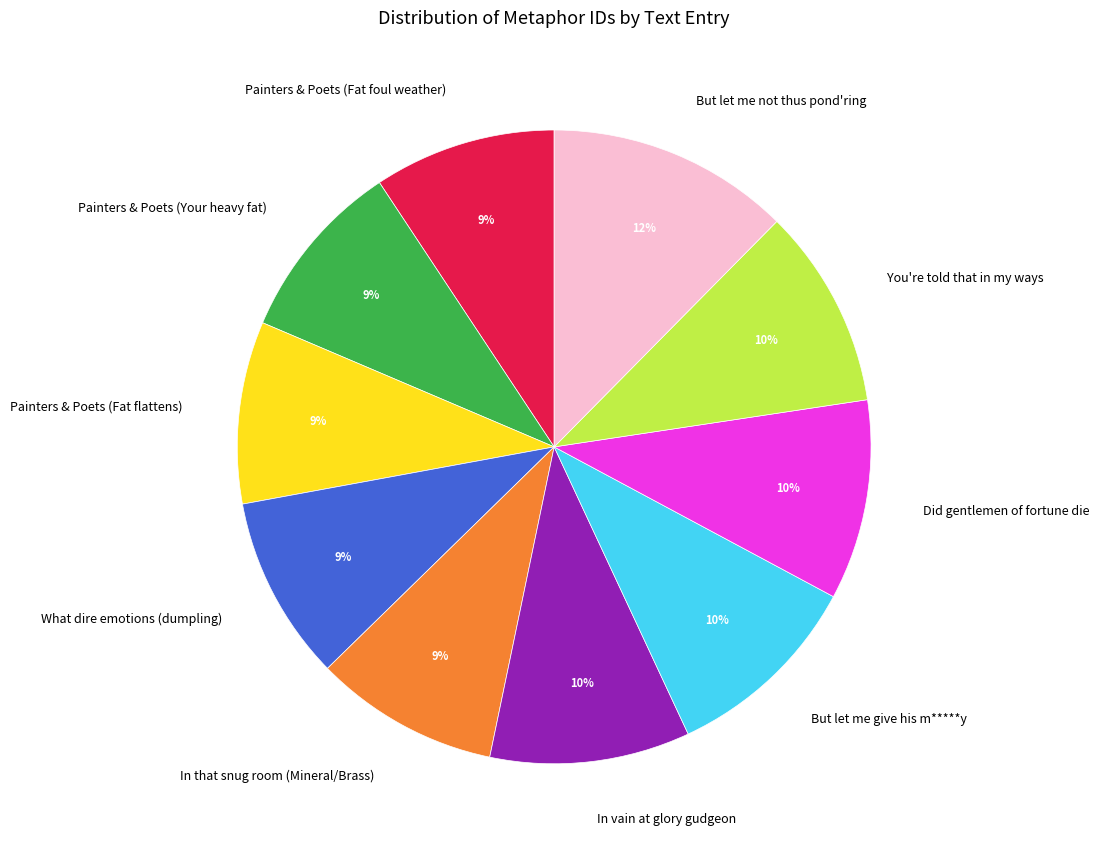

To the nearest percent, what portion does What dire emotions (dumpling) represent?

9%